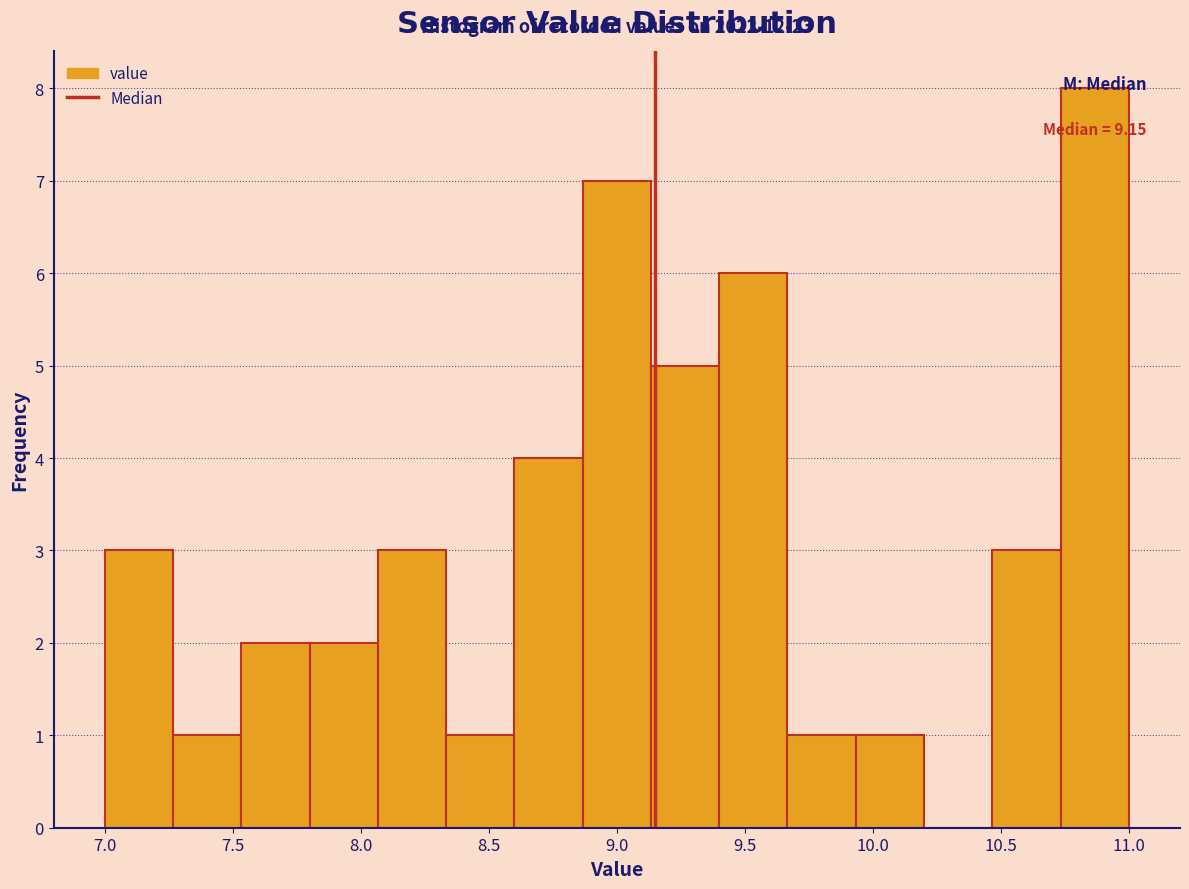

Which range on the x-axis has the tallest bar?

10.75 to 11.00